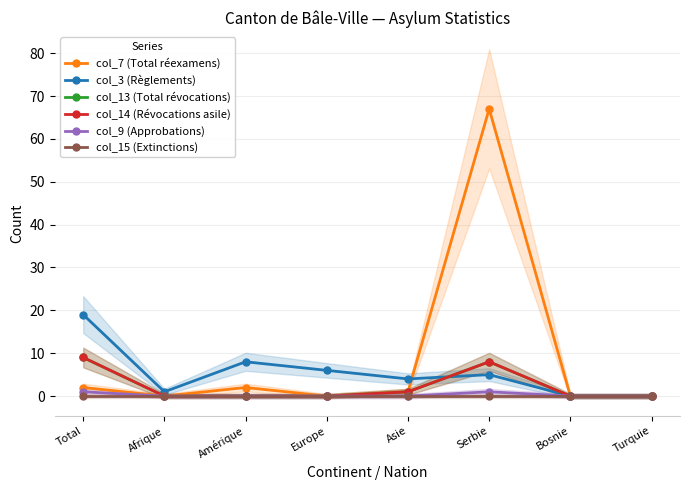

How many values in col_7 (Total réexamens) are above zero?

4